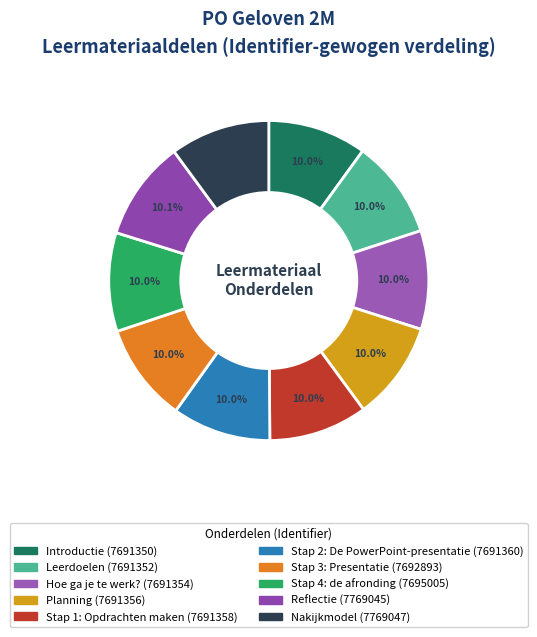

Does Introductie account for over 50% of the chart?

No